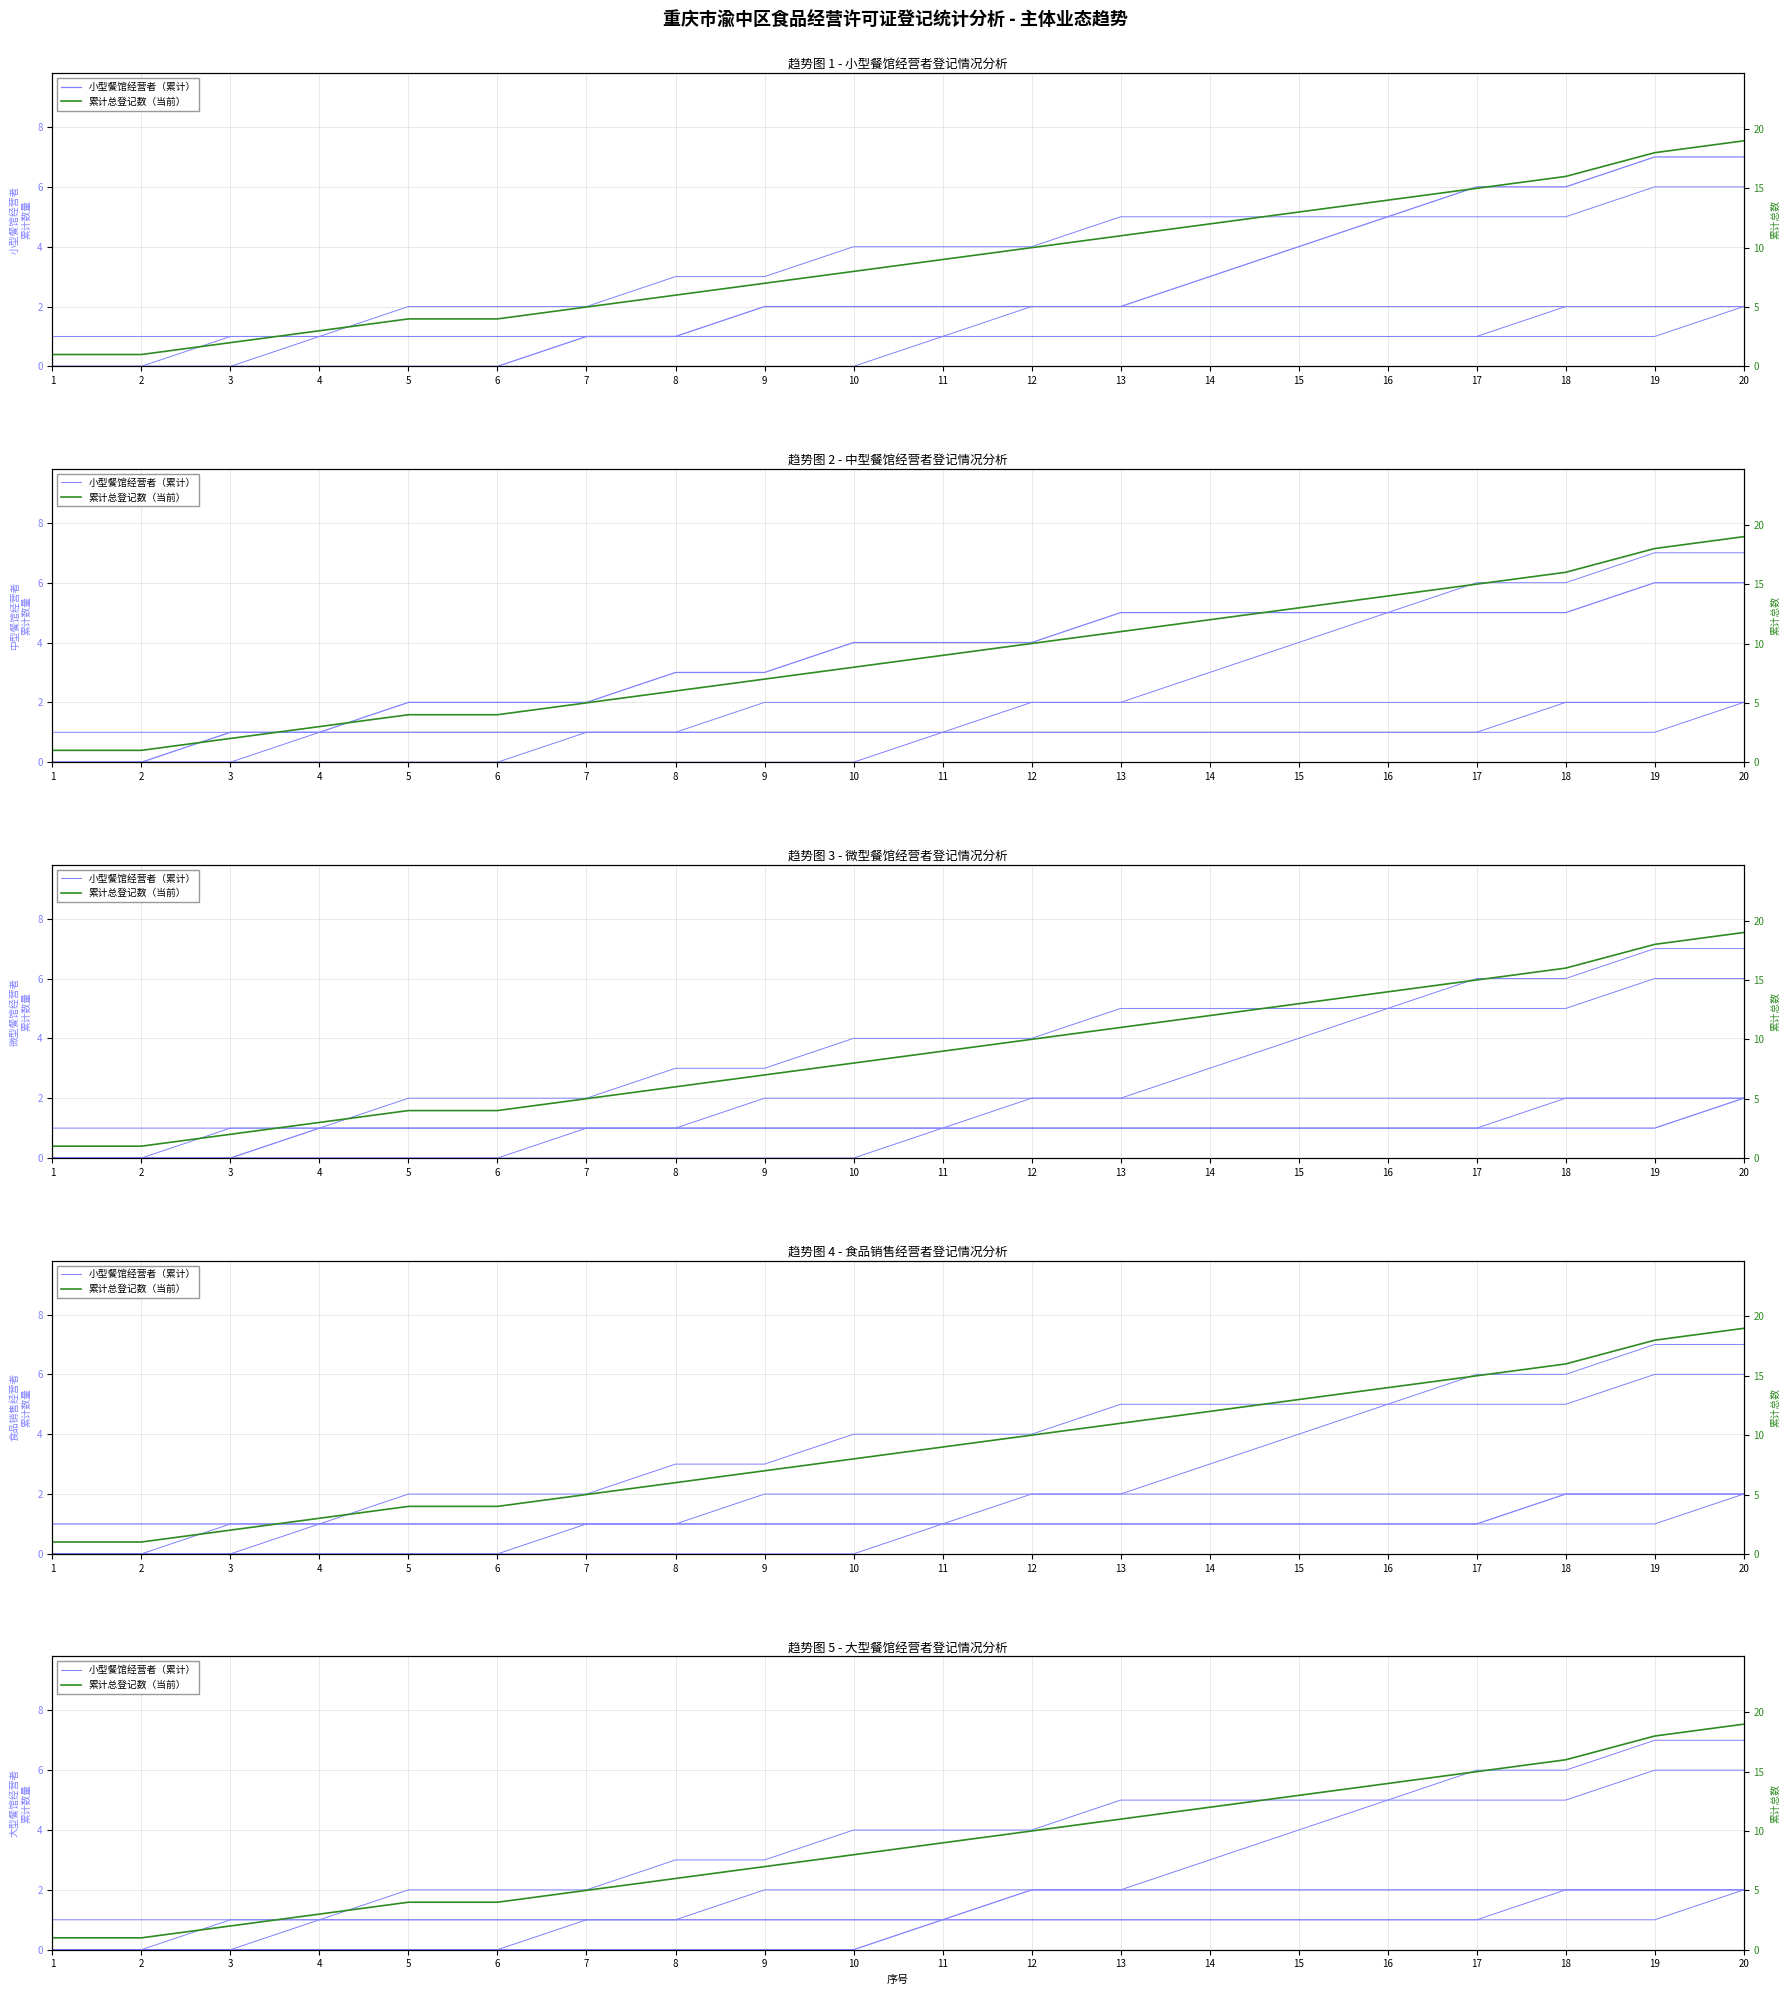

True or false: 累计总登记数（当前） and 小型餐馆经营者（累计） cross at least once.

False